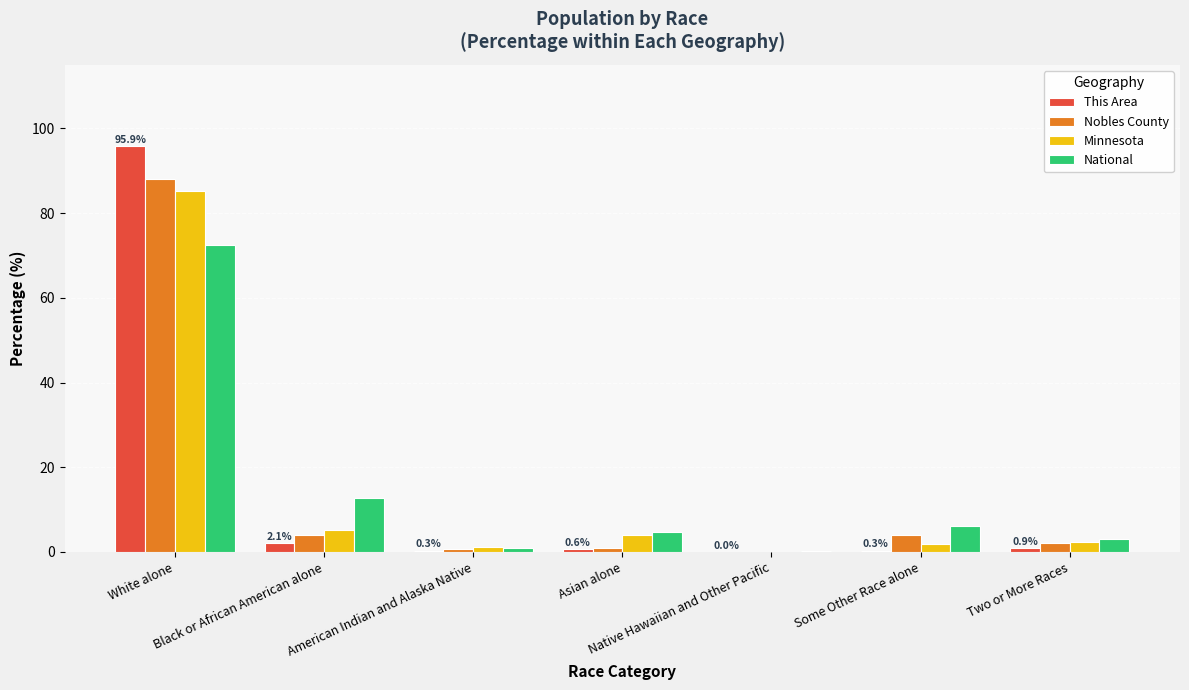

What is the sum of all Minnesota values?

100.0